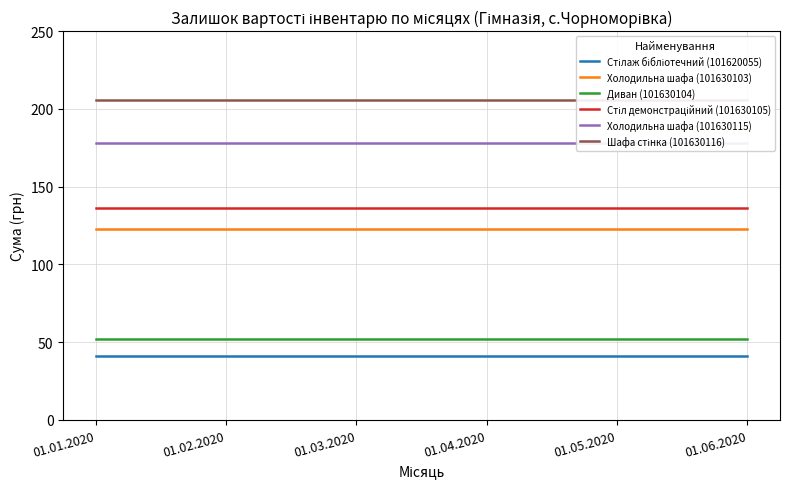

What position from the right is 01.05.2020?

2